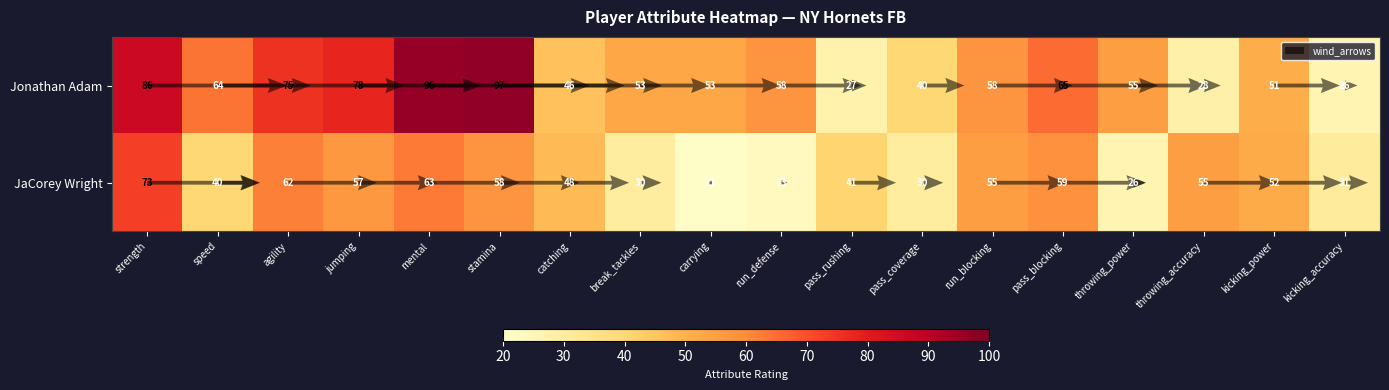

At which category is the sum across all series the highest?

strength